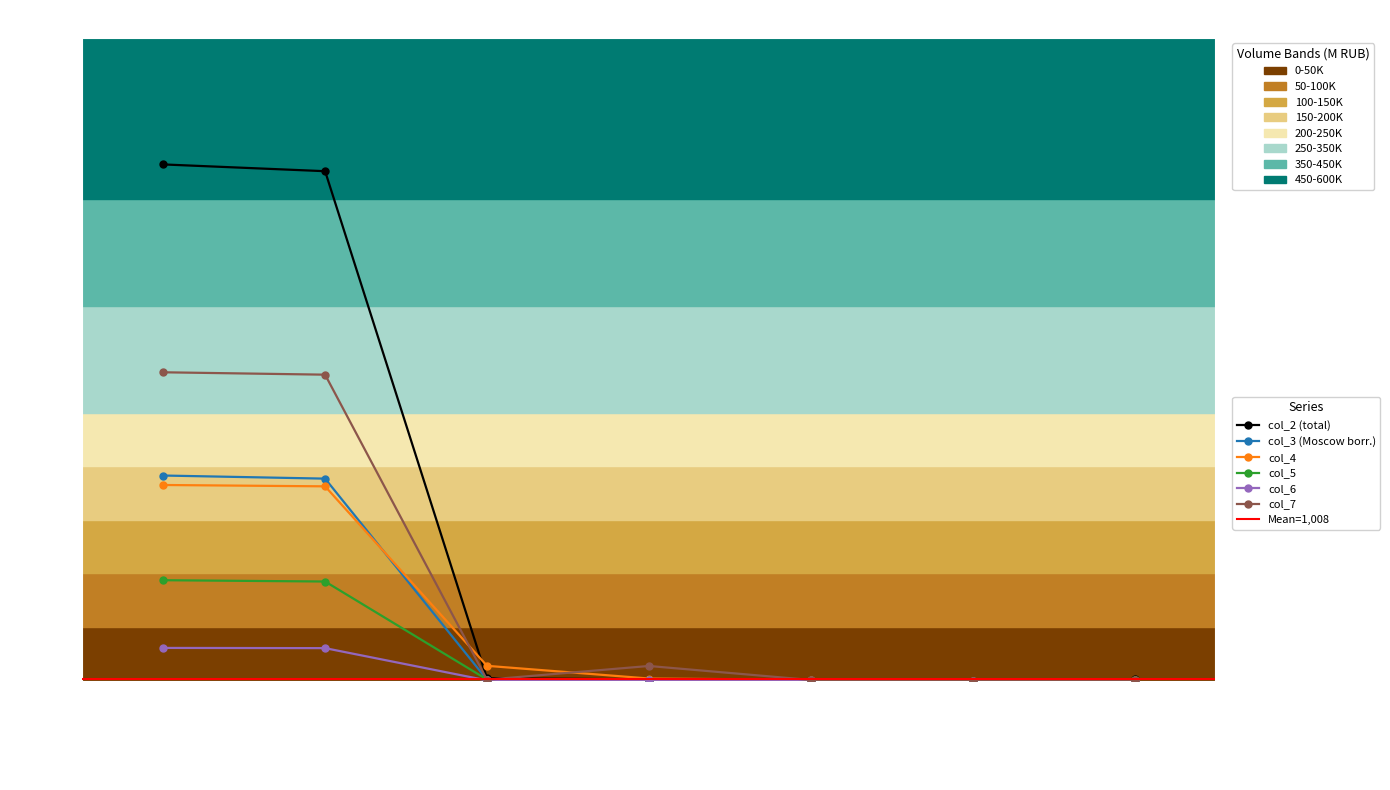

Is it true that col_2 (total) equals 661282 at of which: Moscow?

False